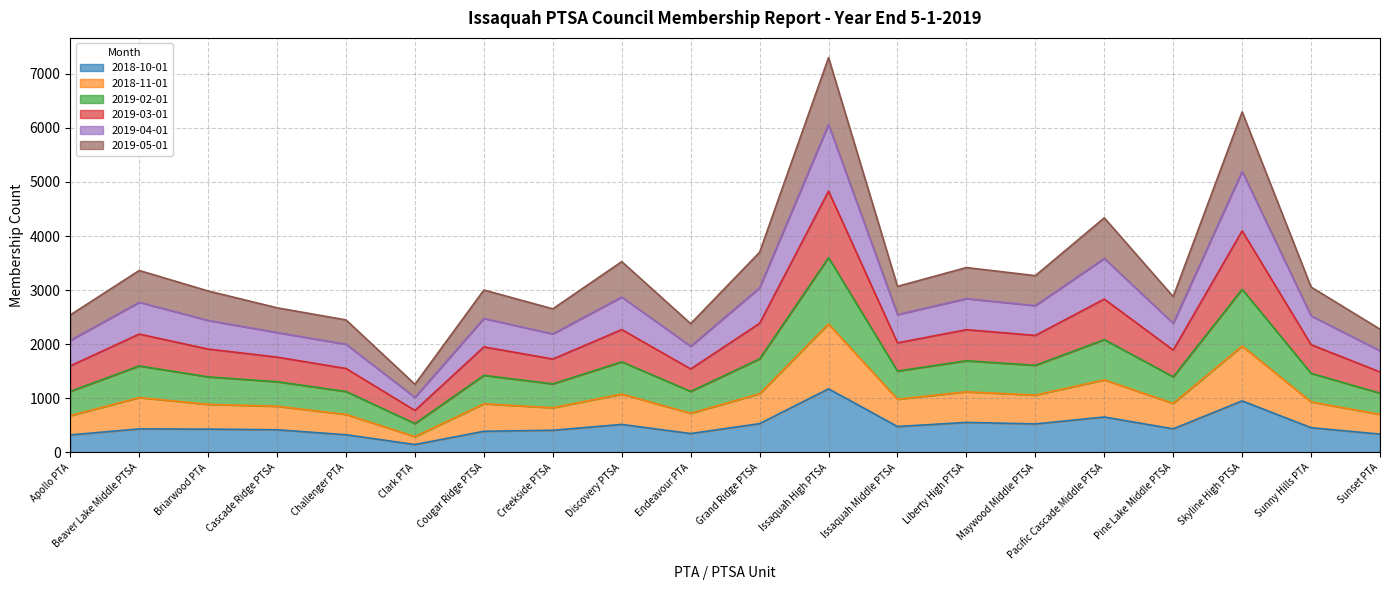

How many interior local peaks does the 2019-03-01 series have?

7